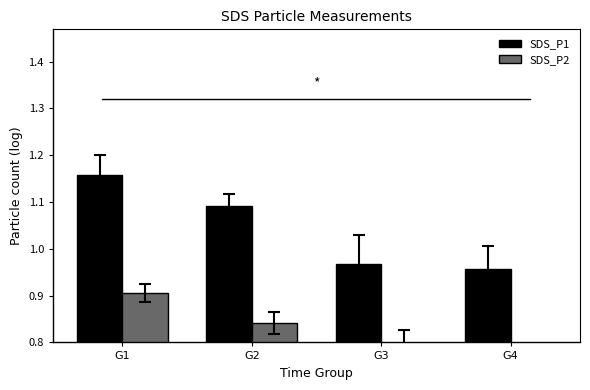

What is the sum of the SDS_P1 values at G1 and G2?

2.2